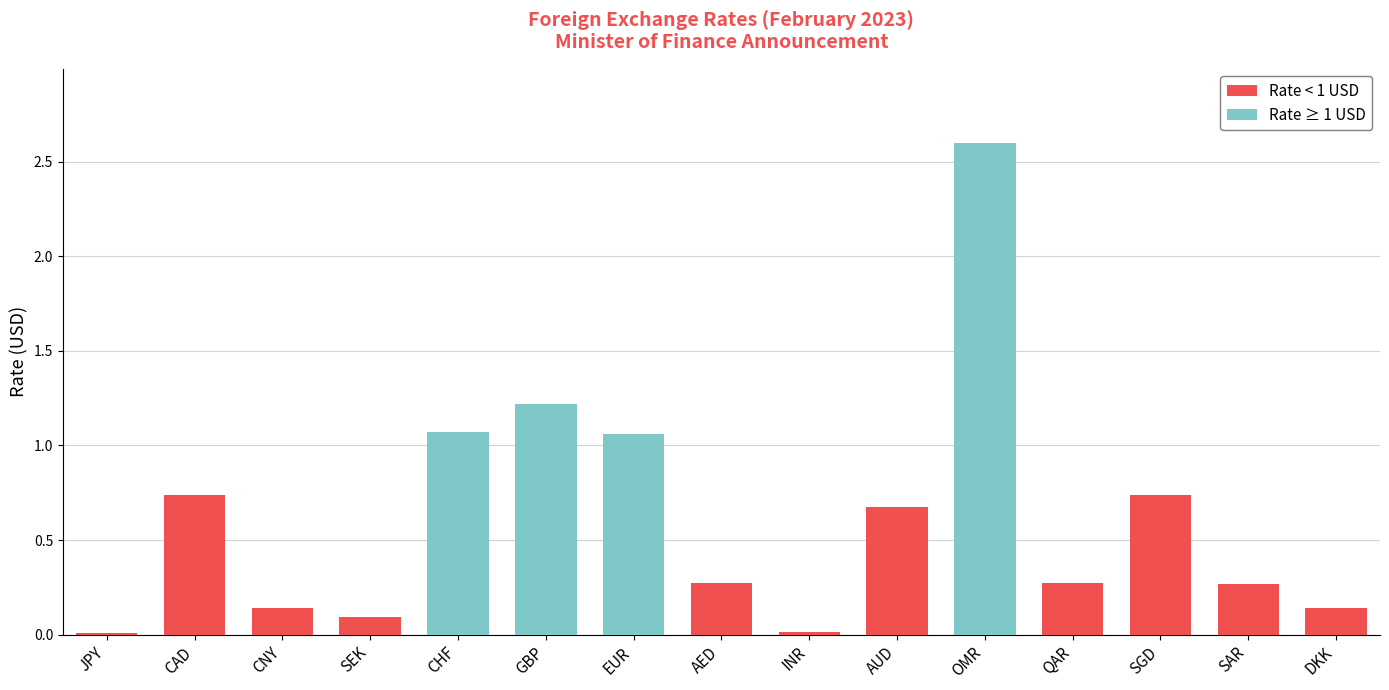

The Rate < 1 USD series shows 0.3 at GBP. True or false?

False